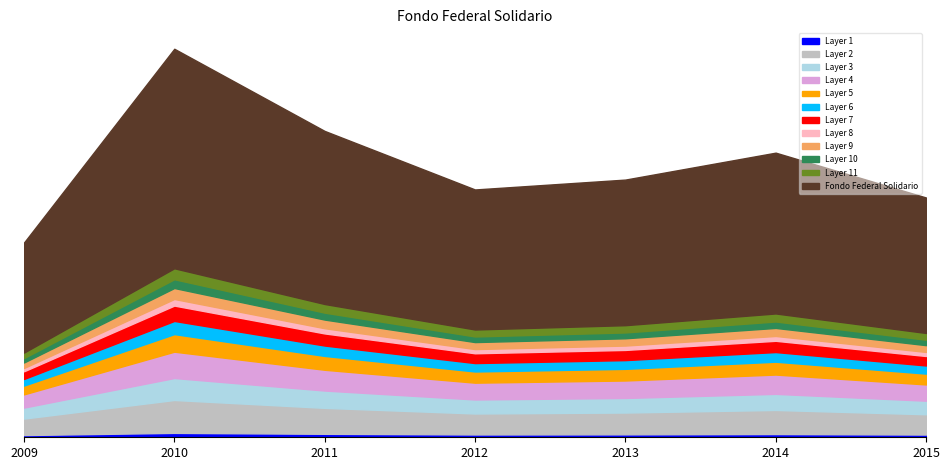

Reading right to left, what are all the values shown in this chart?

13485766.7	16007774.0	14492774.5	13937291.1	17230422.7	21851282.9	10949713.0